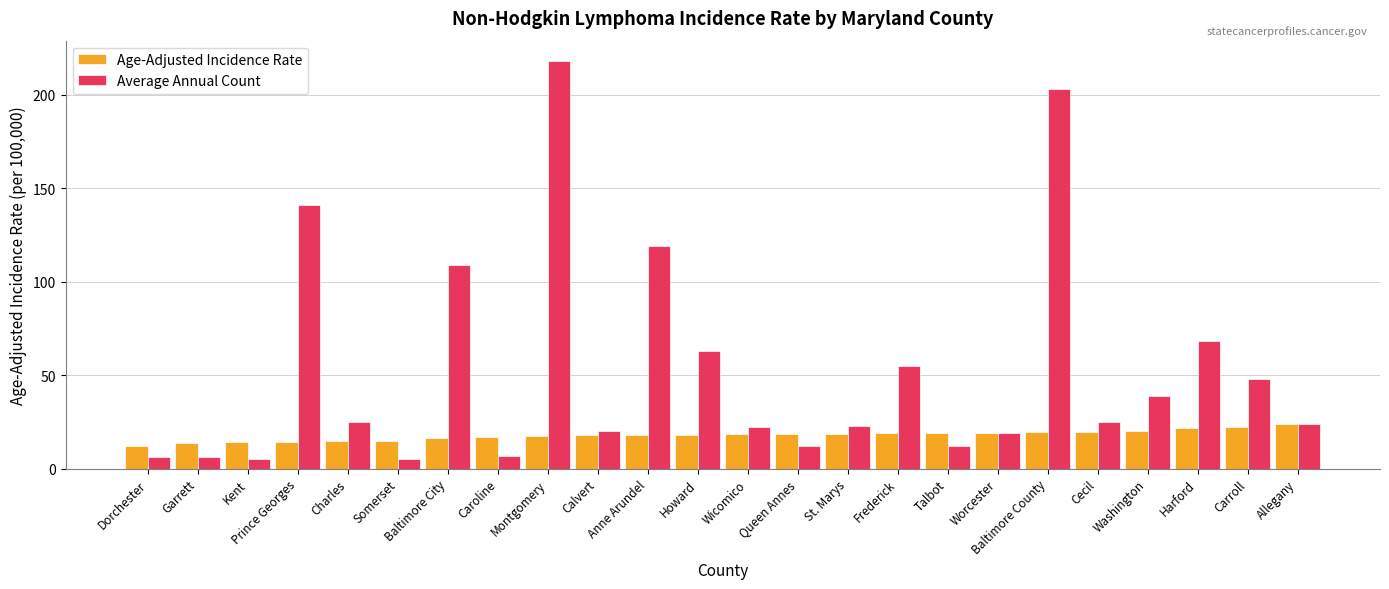

What are all the series names shown in the legend?

Age-Adjusted Incidence Rate, Average Annual Count